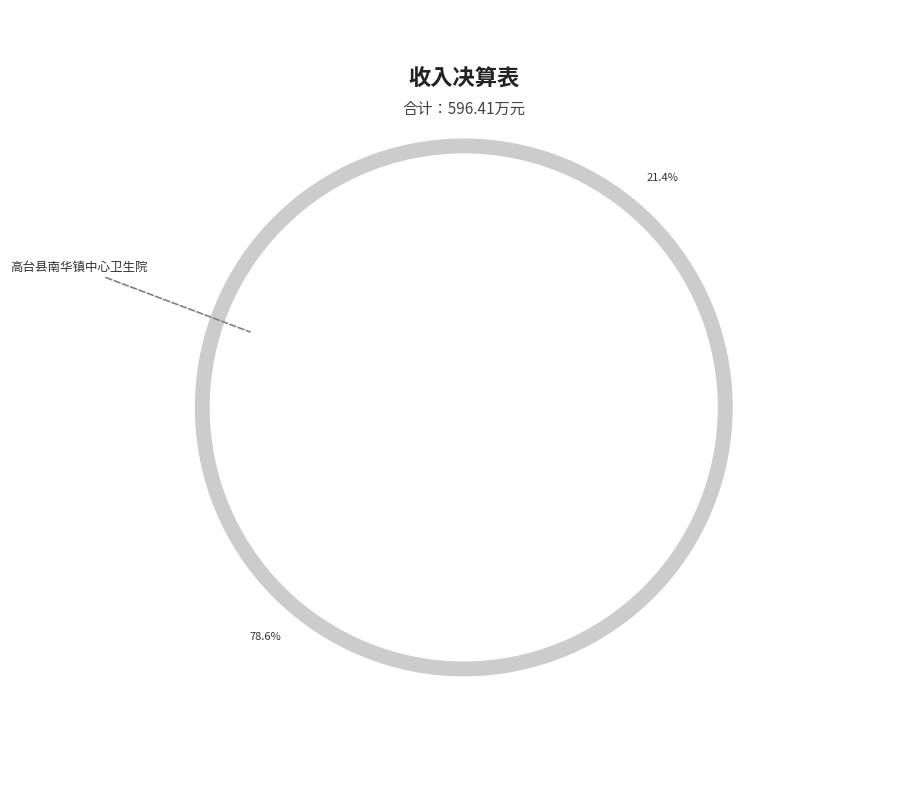

The 财政拨款收入 slice represents 71% of the pie. True or false?

False